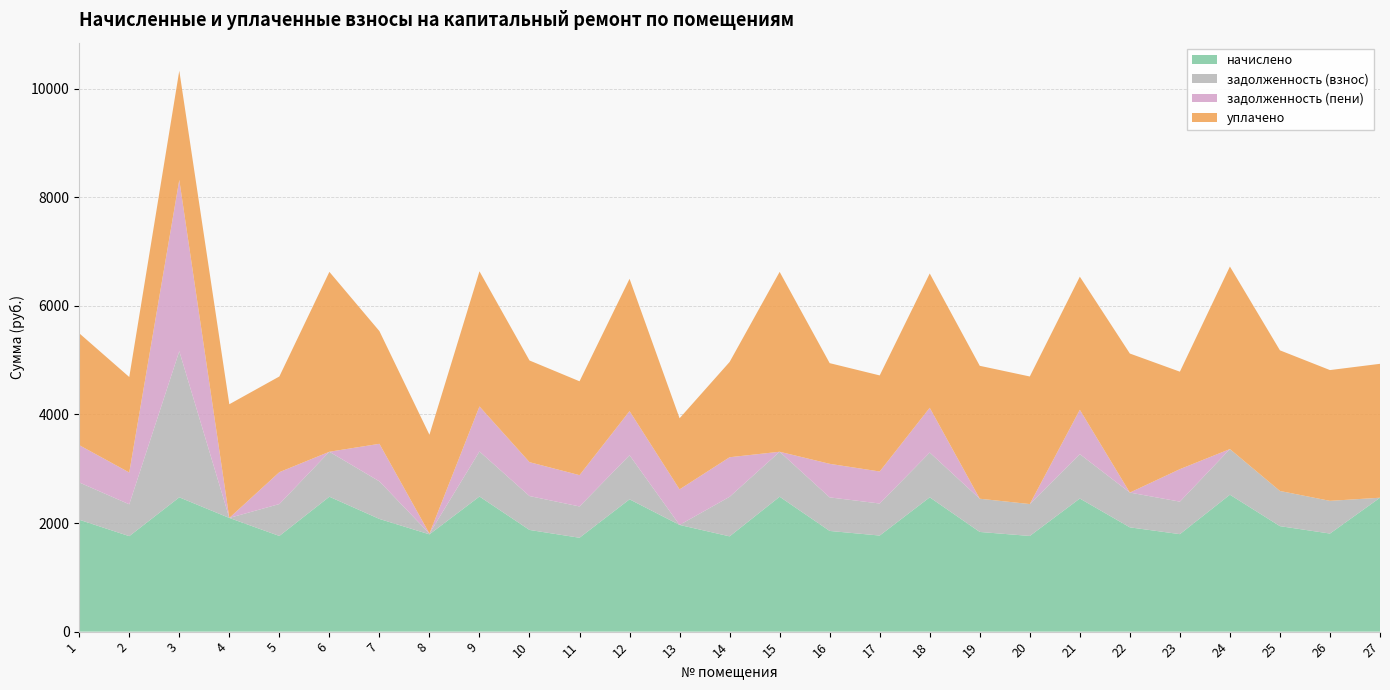

Reading left to right, list all the values displayed in this chart.

начислено: 1=2061.0	2=1758.7	3=2474.0	4=2094.2	5=1762.4	6=2485.1	7=2075.8	8=1791.9	9=2488.7	10=1873.0	11=1729.2	12=2437.1	13=1965.2	14=1755.0	15=2485.1	16=1854.6	17=1769.8	18=2474.0	19=1836.1	20=1762.4	21=2451.9	22=1920.9	23=1795.6	24=2521.9	25=1943.0	26=1806.6	27=2466.6
задолженность (взнос): 1=687.0	2=586.2	3=2692.0	4=0.0	5=587.5	6=828.4	7=691.9	8=14.3	9=829.6	10=624.3	11=576.4	12=812.4	13=0.0	14=728.8	15=828.4	16=618.2	17=589.9	18=824.7	19=612.0	20=587.5	21=817.3	22=640.3	23=598.5	24=840.6	25=647.7	26=602.2	27=0.0
задолженность (пени): 1=687.0	2=586.2	3=3154.6	4=0.0	5=587.5	6=0.0	7=691.9	8=0.0	9=829.6	10=624.3	11=576.4	12=812.4	13=655.1	14=728.5	15=0.0	16=618.2	17=589.9	18=824.7	19=0.0	20=0.0	21=817.3	22=0.0	23=598.5	24=0.0	25=0.0	26=0.0	27=0.0
уплачено: 1=2061.0	2=1758.7	3=2011.4	4=2094.2	5=1762.4	6=3313.6	7=2075.8	8=1820.5	9=2488.7	10=1873.0	11=1729.2	12=2437.1	13=1310.1	14=1755.3	15=3313.4	16=1854.6	17=1769.8	18=2474.0	19=2448.2	20=2349.8	21=2451.9	22=2561.2	23=1795.6	24=3362.6	25=2590.7	26=2408.8	27=2466.6